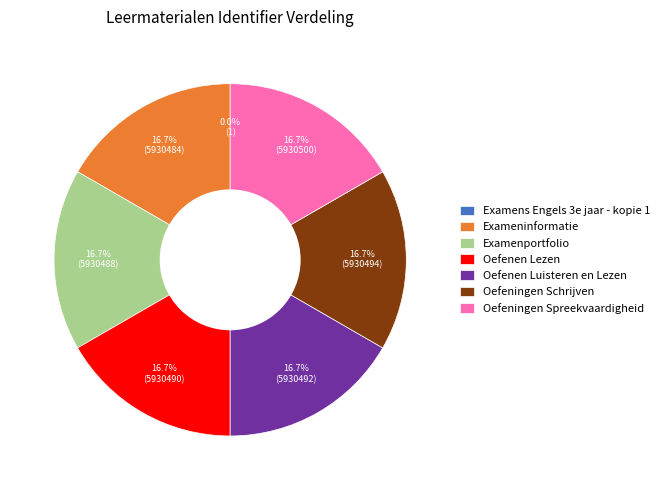

Does any single category account for the majority?

No